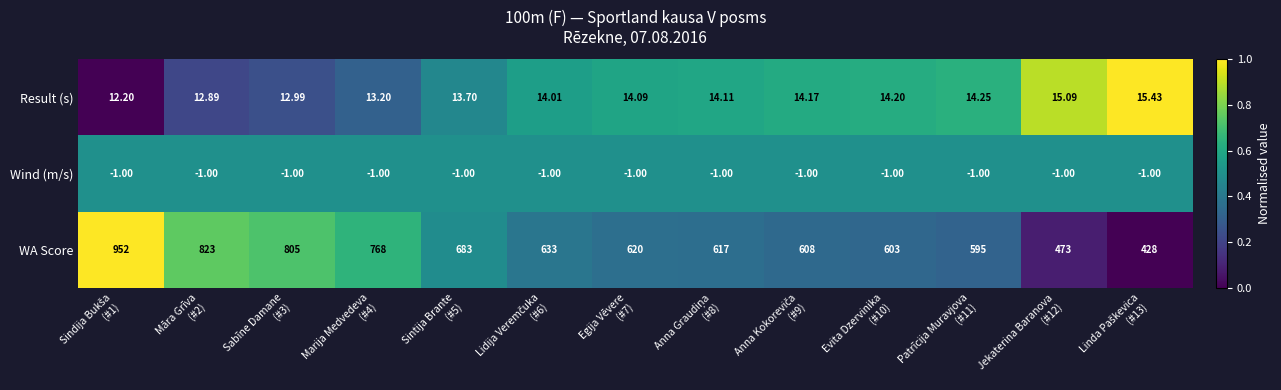

Which series has the largest total across all categories?

WA Score